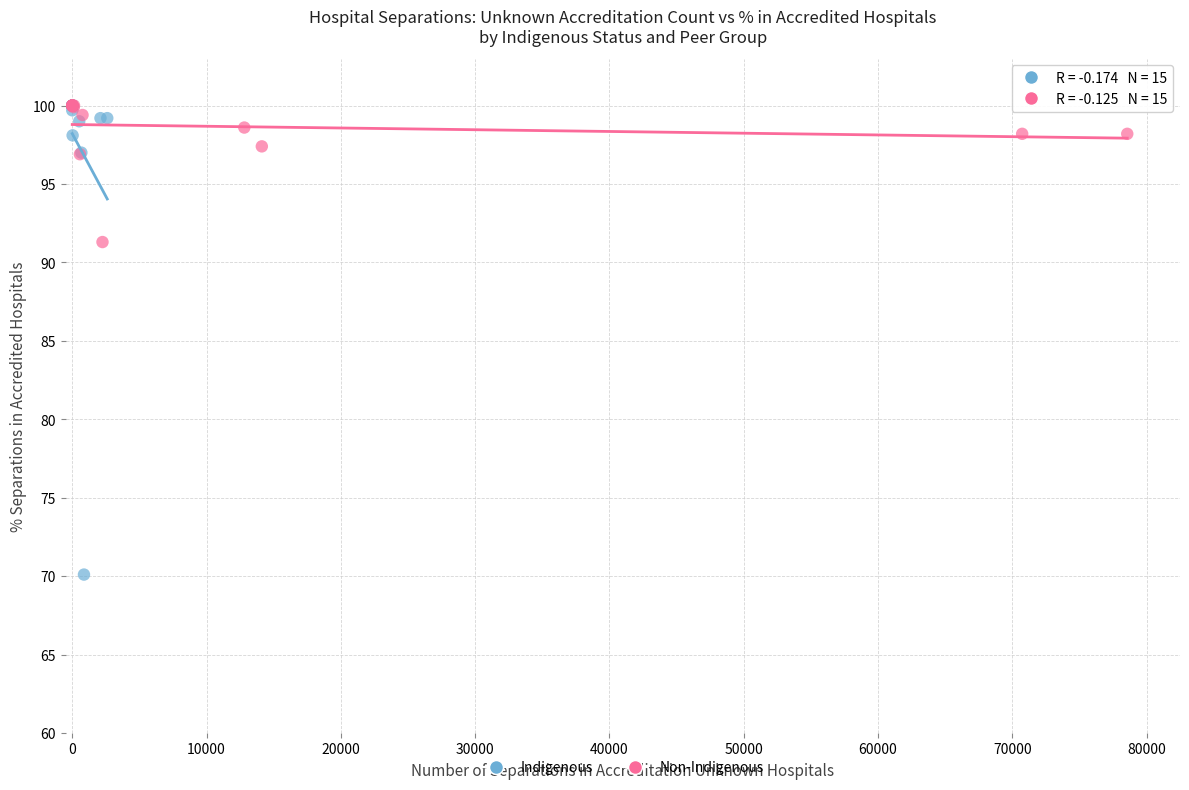

Which series has the widest spread of Y values?

Indigenous